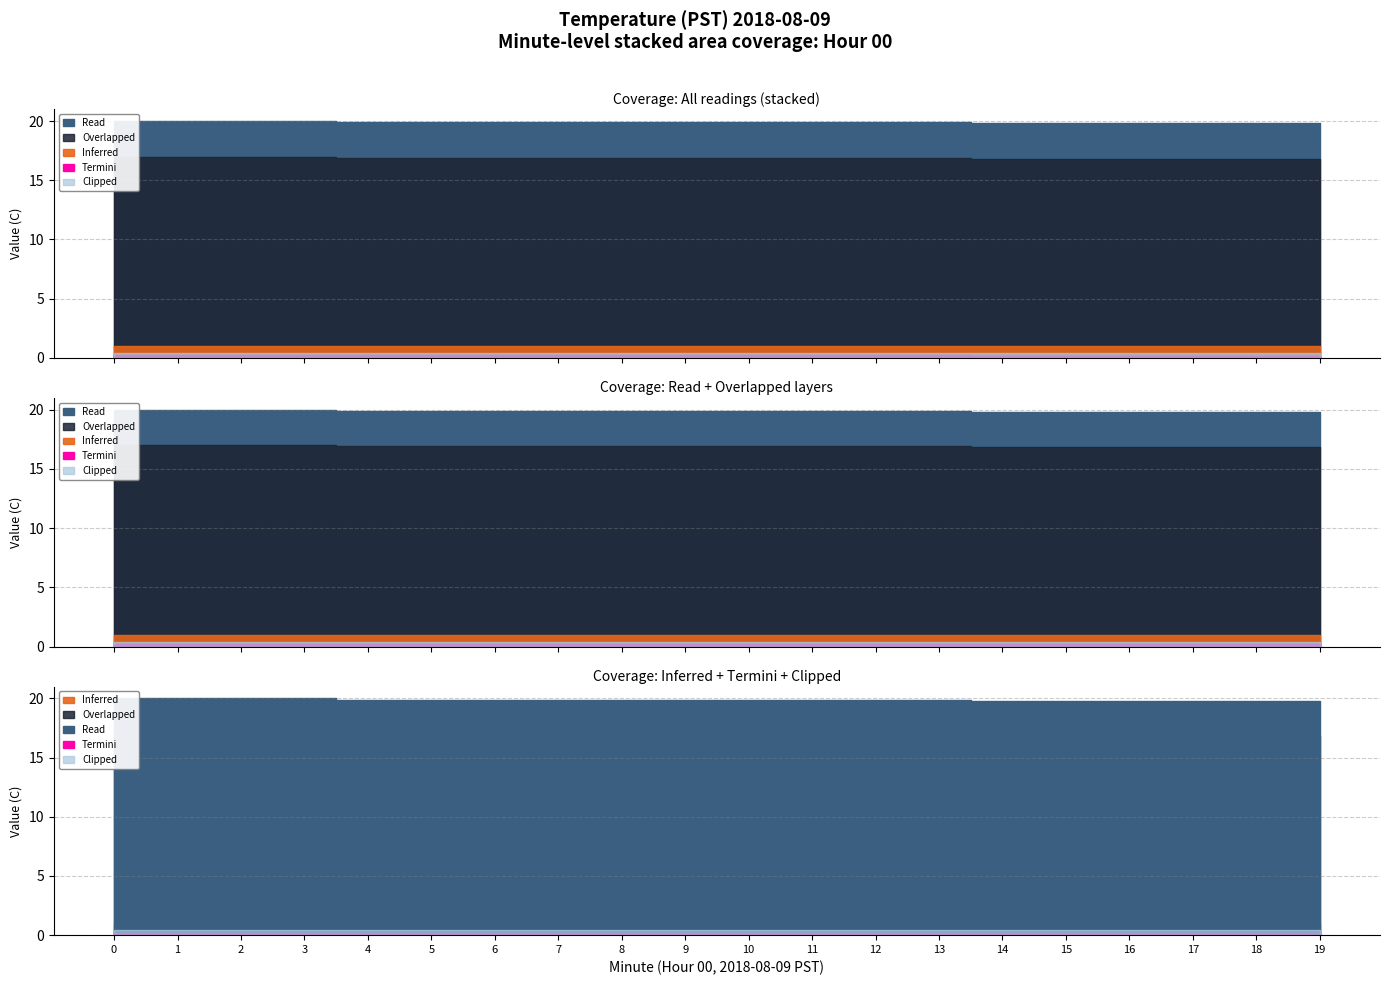

What are all the series names shown in the legend?

Inferred, Overlapped, Read, Termini, Clipped